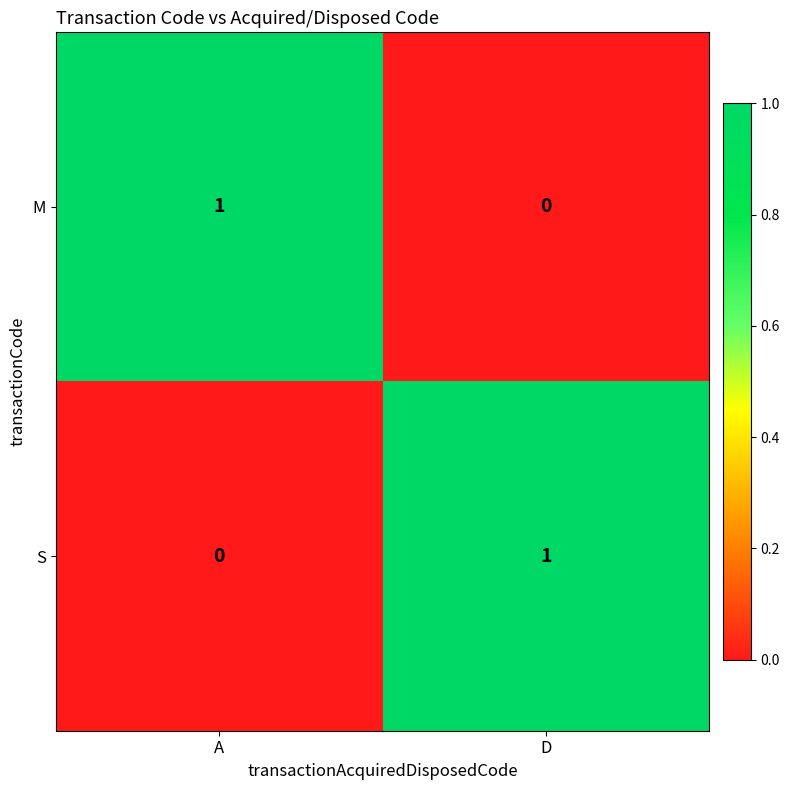

Is it true that S equals 1 at D?

True